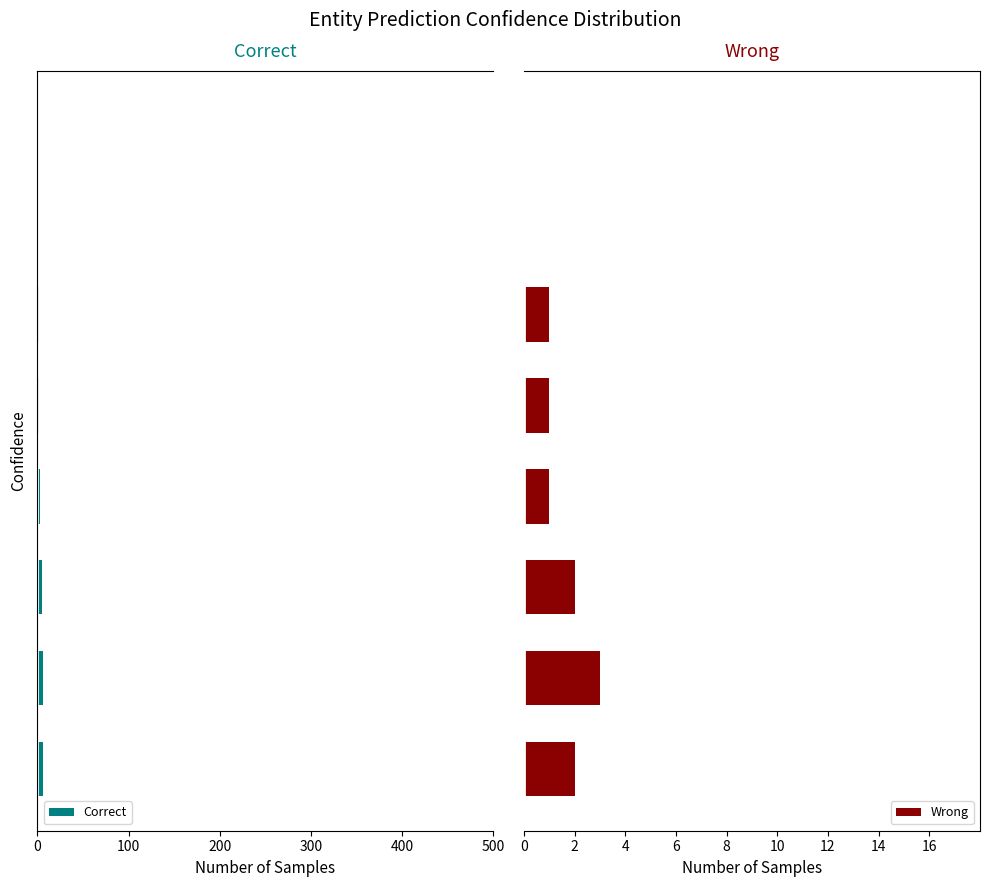

Count the number of categories in the chart.

8